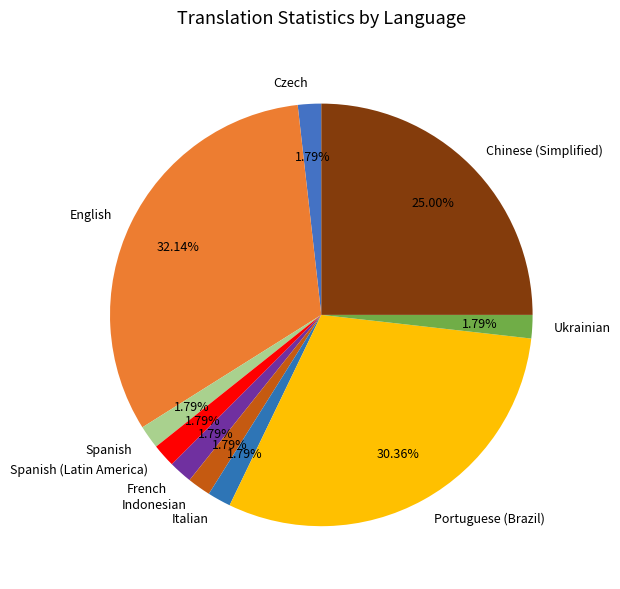

To the nearest percent, what is the difference between the largest and smallest slice percentages?

30%